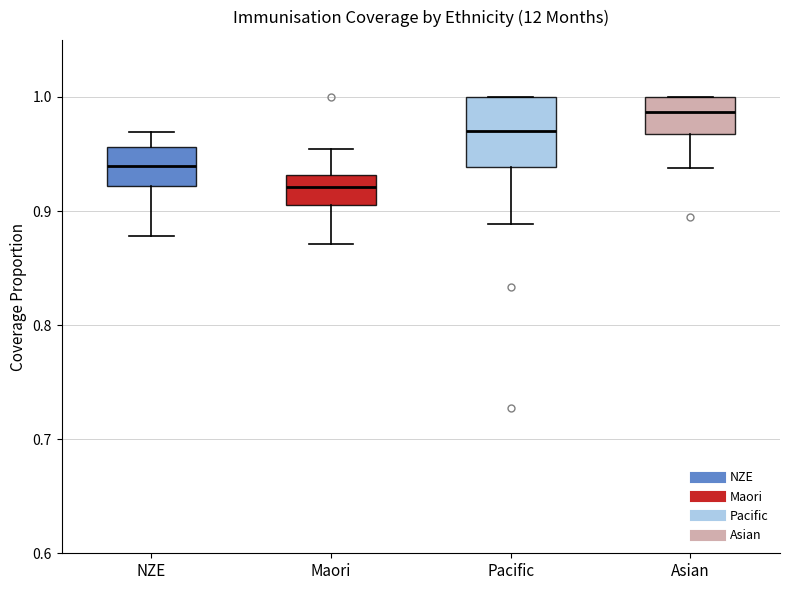

Which box is the tallest, from its lower edge to its upper edge?

Pacific